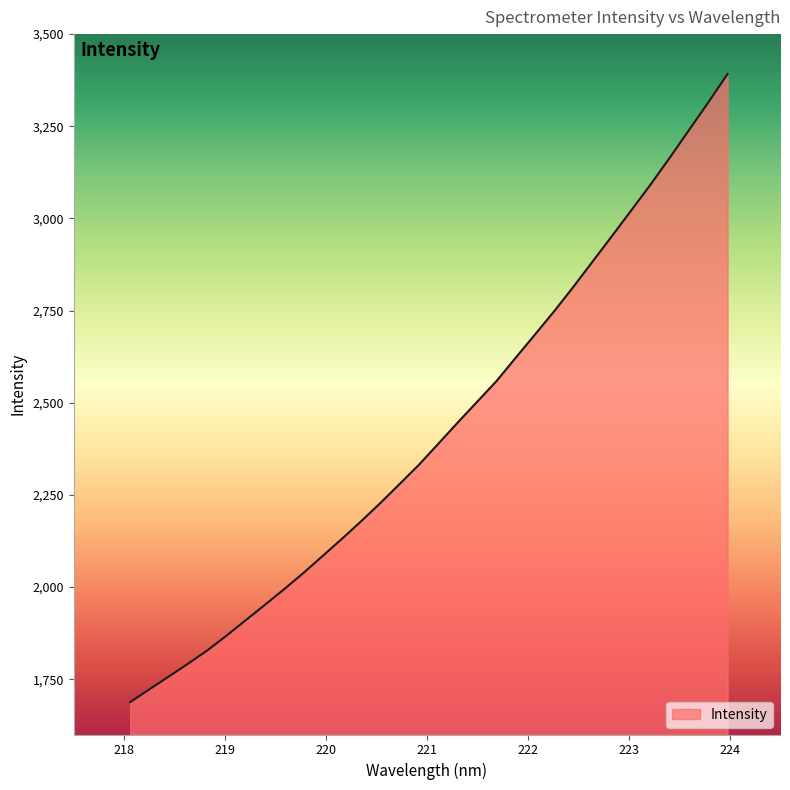

What is the minimum value shown in the chart?

1687.9